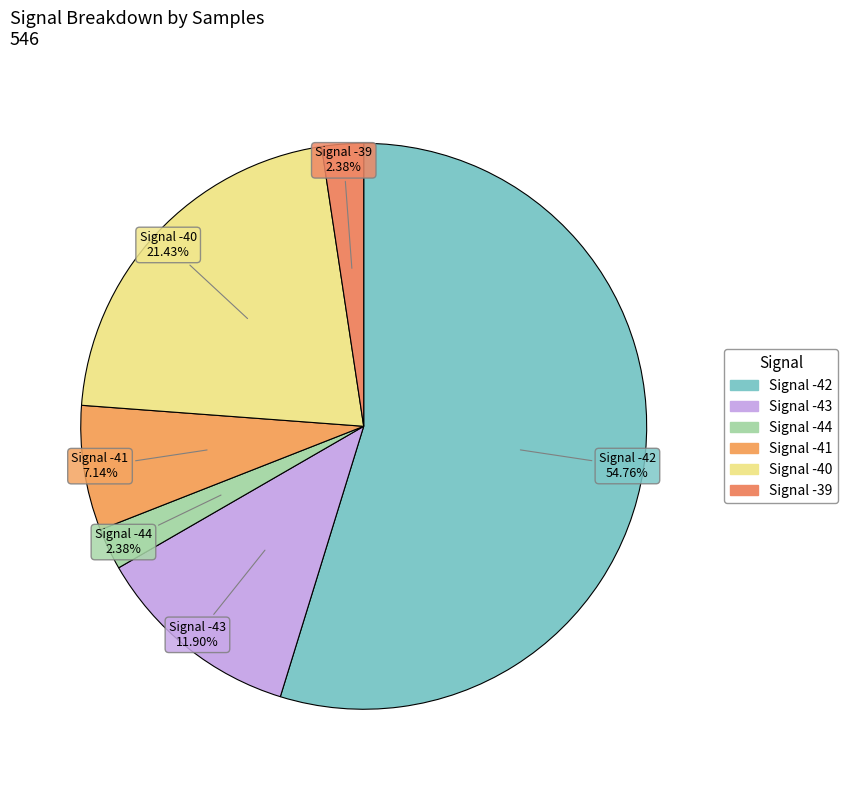

How many segments does this pie chart have?

6